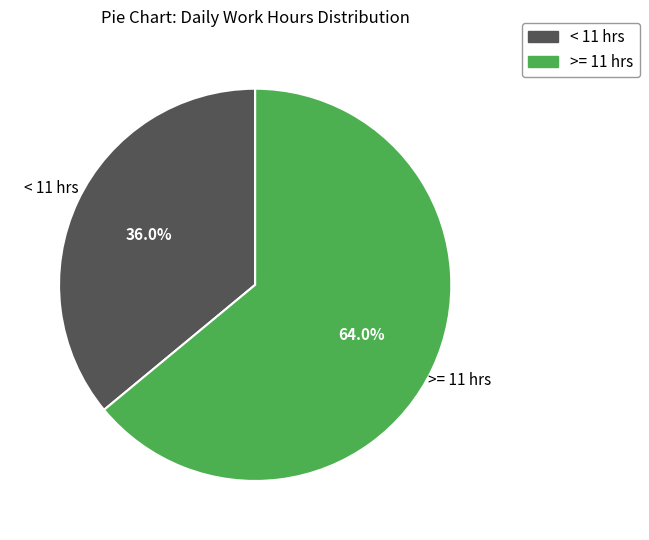

Is there any slice that represents more than half of the pie?

Yes